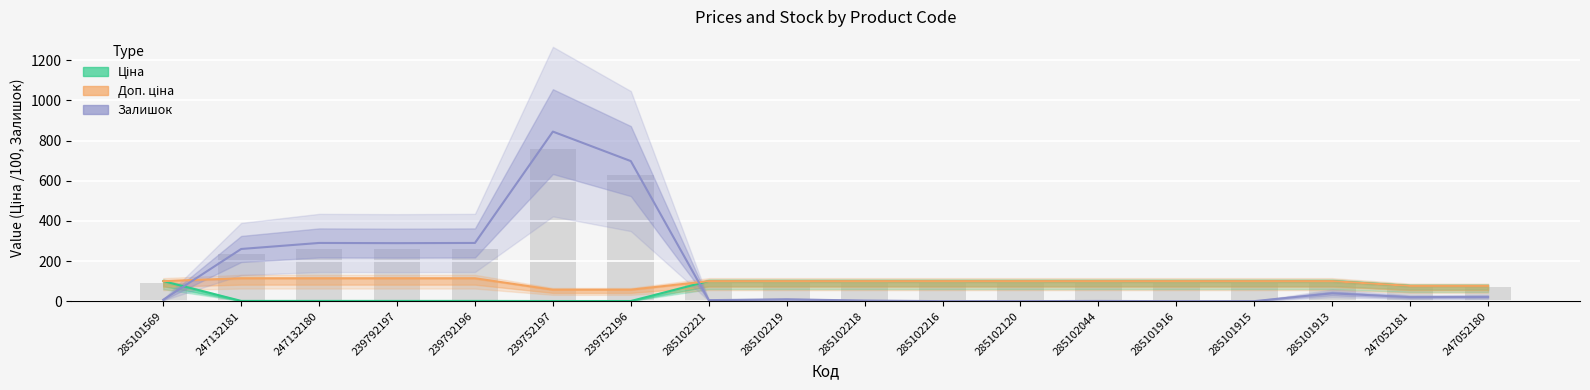

At how many categories does at least one series exceed 143?

6